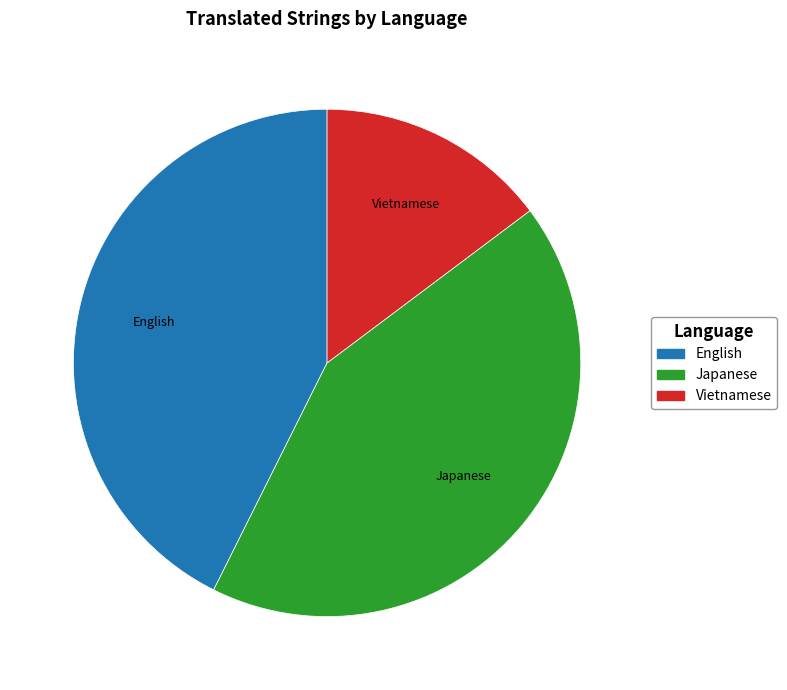

Which has a higher value, Vietnamese or Japanese?

Japanese